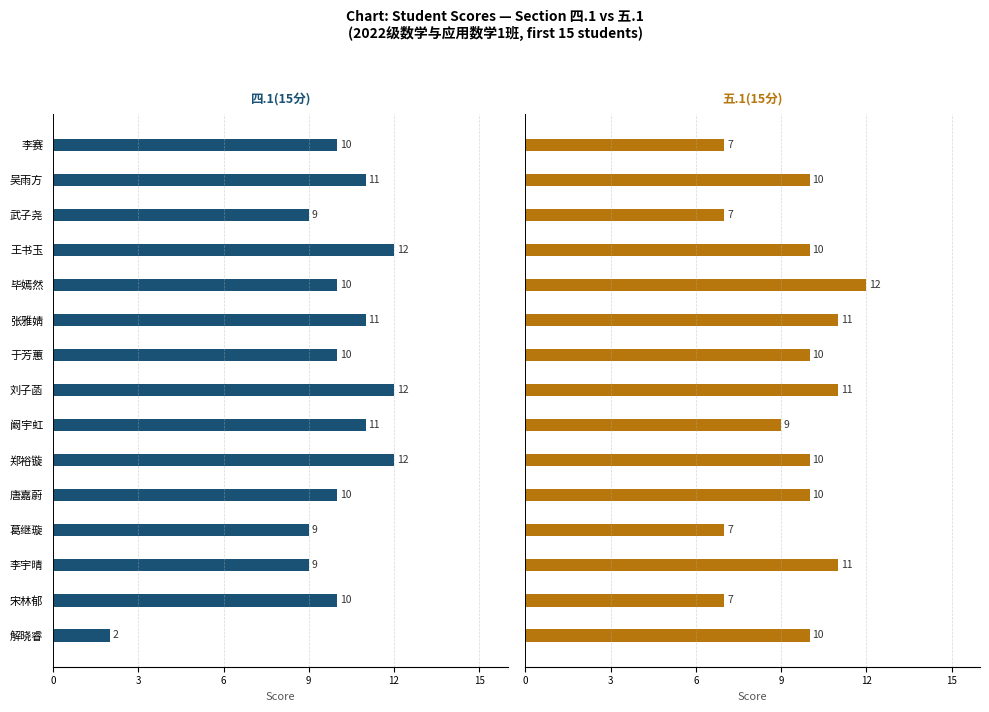

Reading left to right, transcribe all the data shown in this chart.

四.1(15分): 10	11	9	12	10	11	10	12	11	12	10	9	9	10	2
五.1(15分): 7	10	7	10	12	11	10	11	9	10	10	7	11	7	10